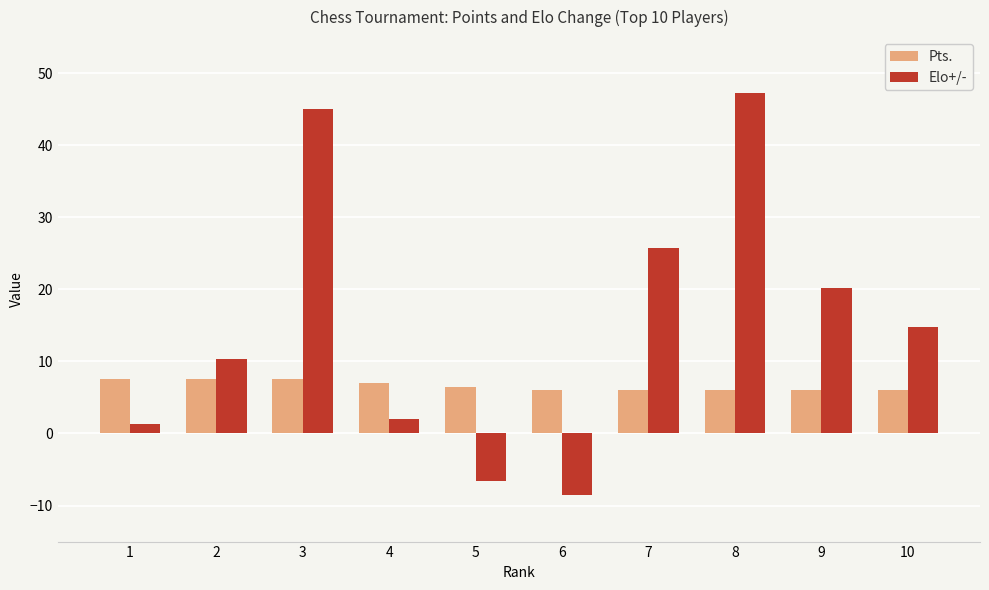

Count the number of categories in the chart.

10